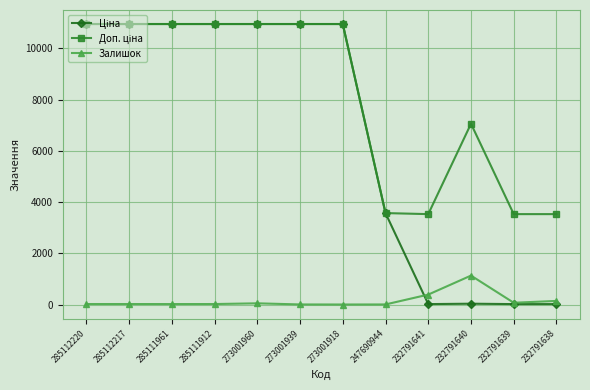

How many categories are shown in the chart?

12